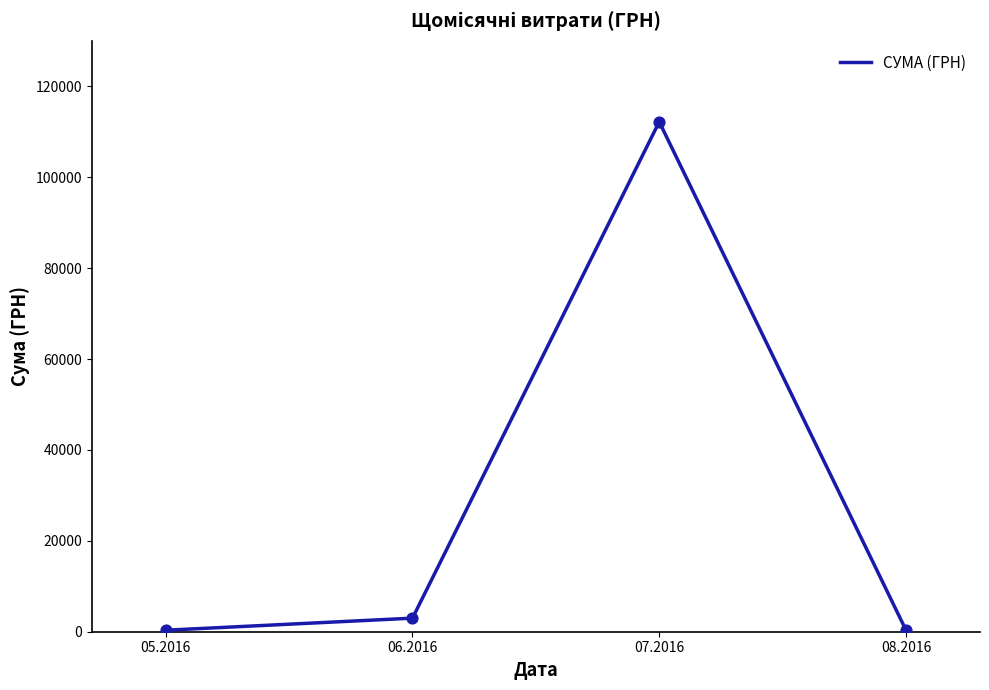

What is the ratio of the value at 08.2016 to the value at 05.2016?

1.1